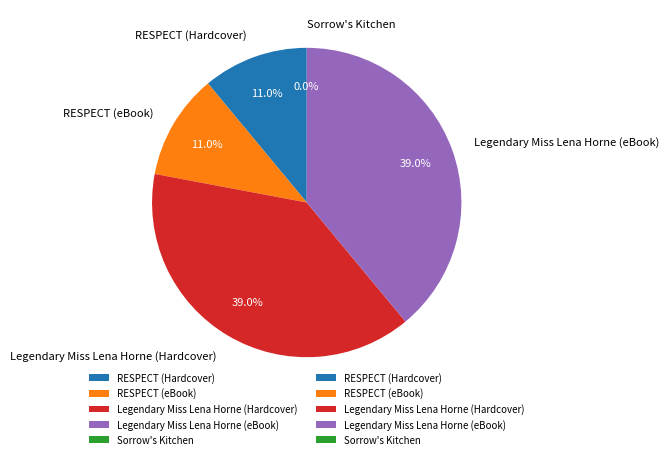

Combined, what portion of the pie is RESPECT (eBook) and RESPECT (Hardcover)?

22.0%